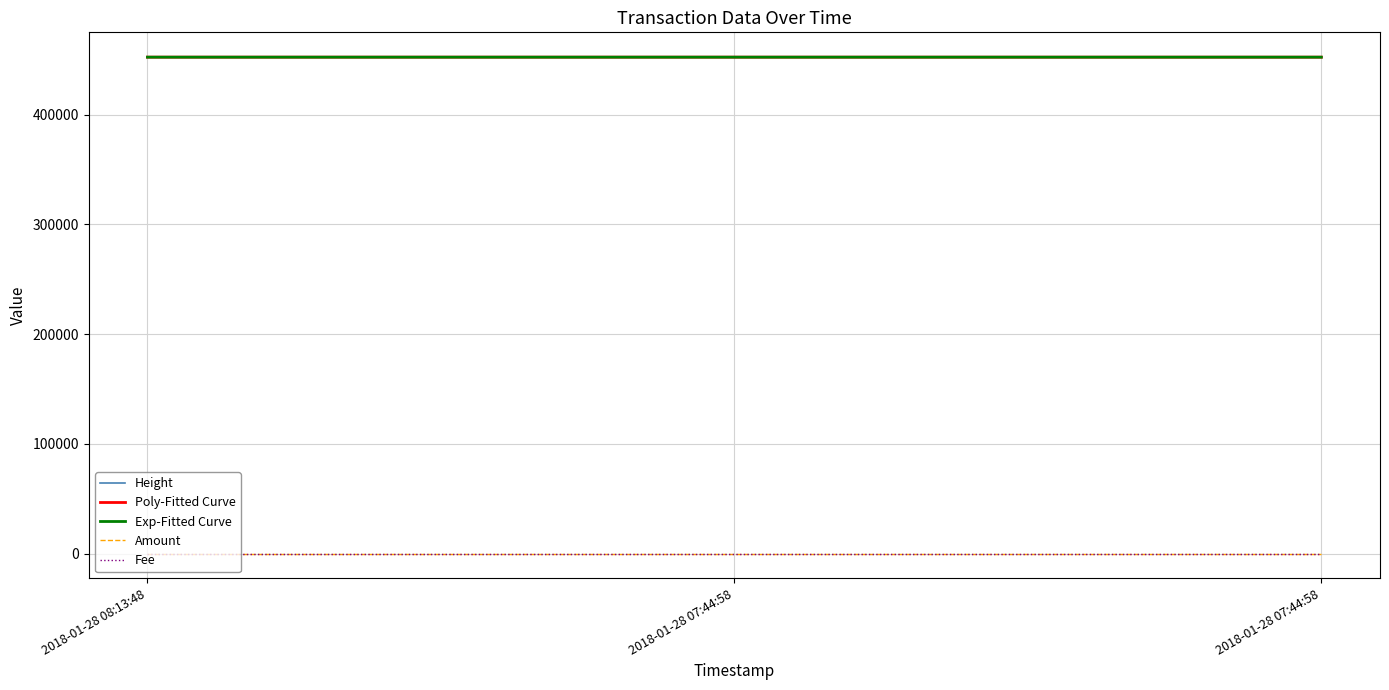

Does the chart have visible grid lines?

Yes